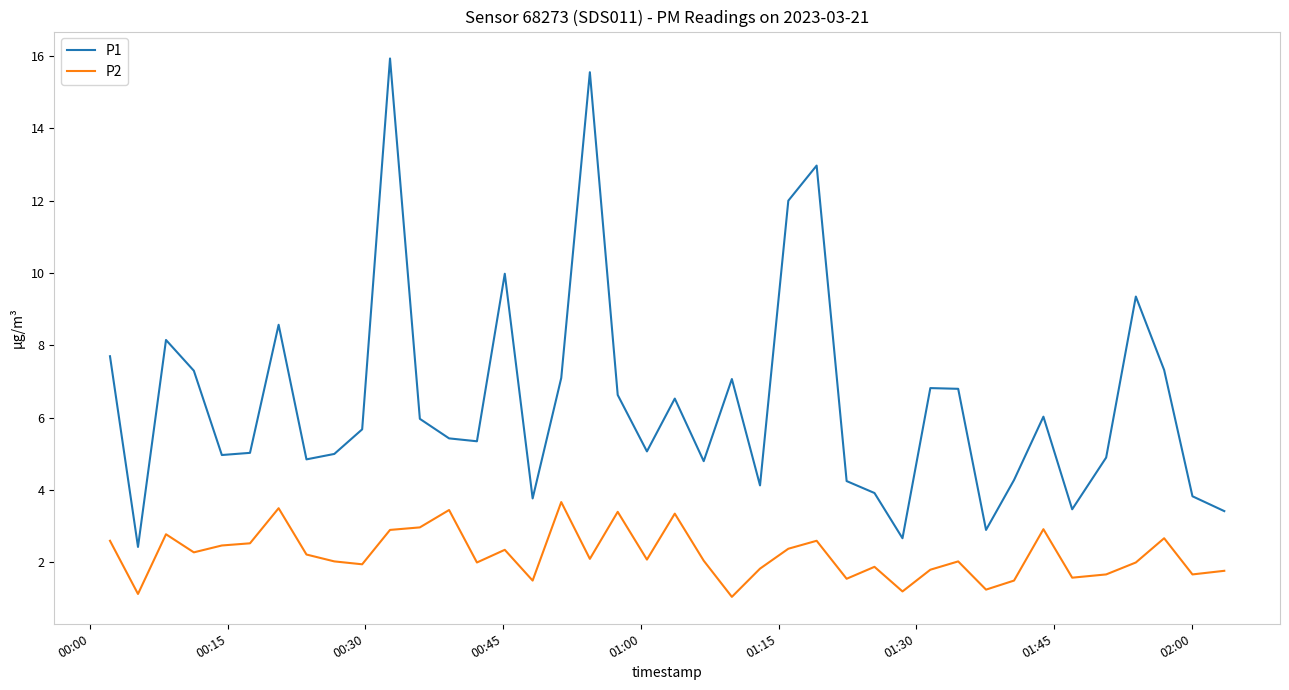

True or false: P2 and P1 intersect in this chart.

False